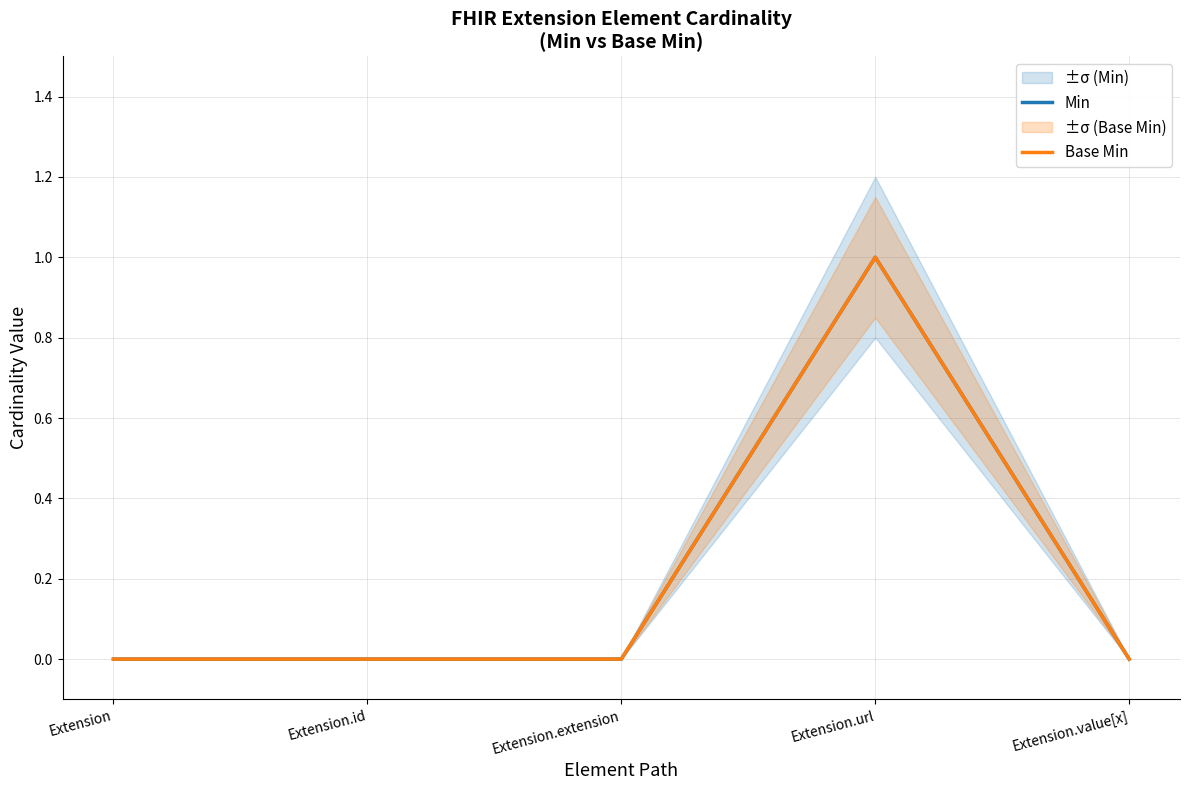

Where is the first local maximum for Base Min?

Extension.url